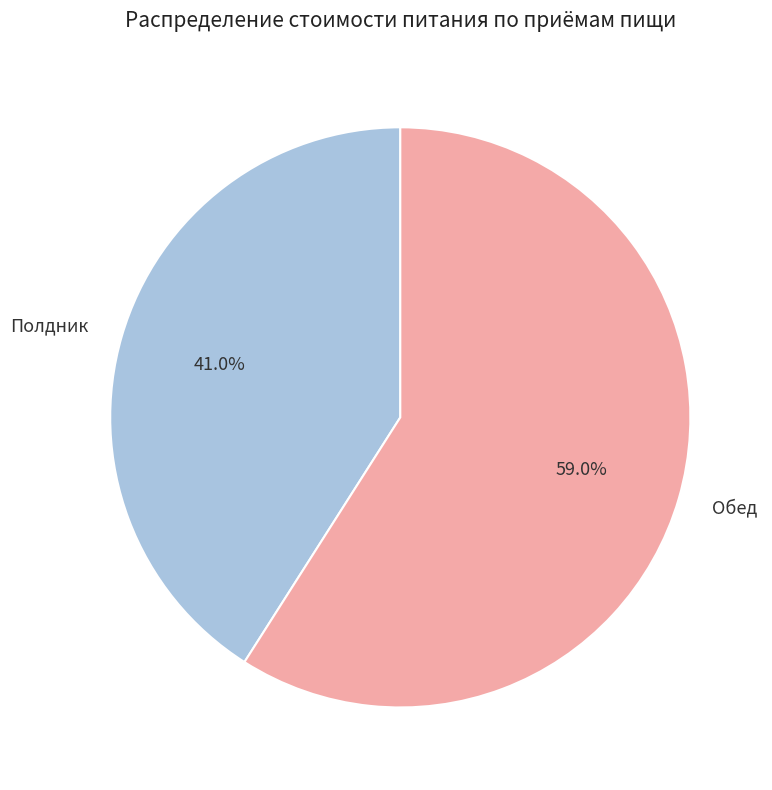

Is the sum of Полдник and Обед greater than half?

Yes